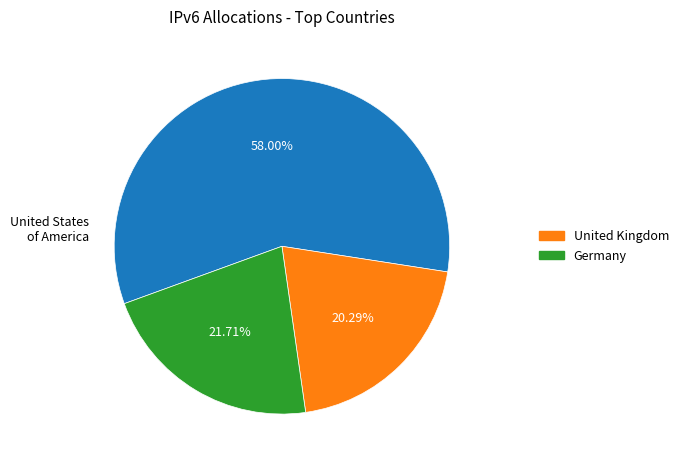

To the nearest percent, what is the average slice percentage?

33%